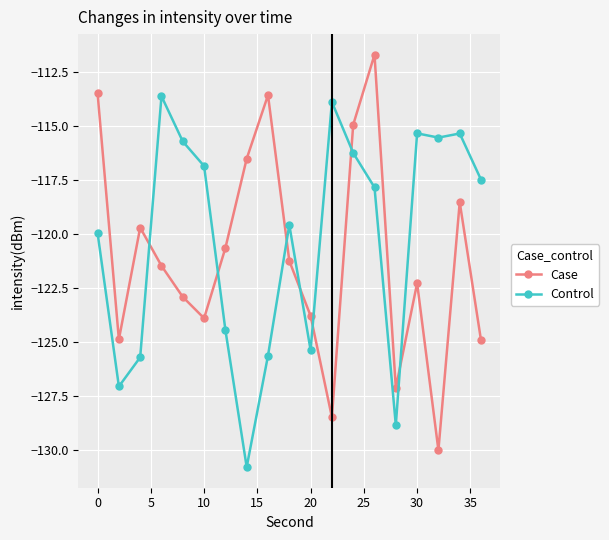

Is this an area chart (filled region under the line)?

No